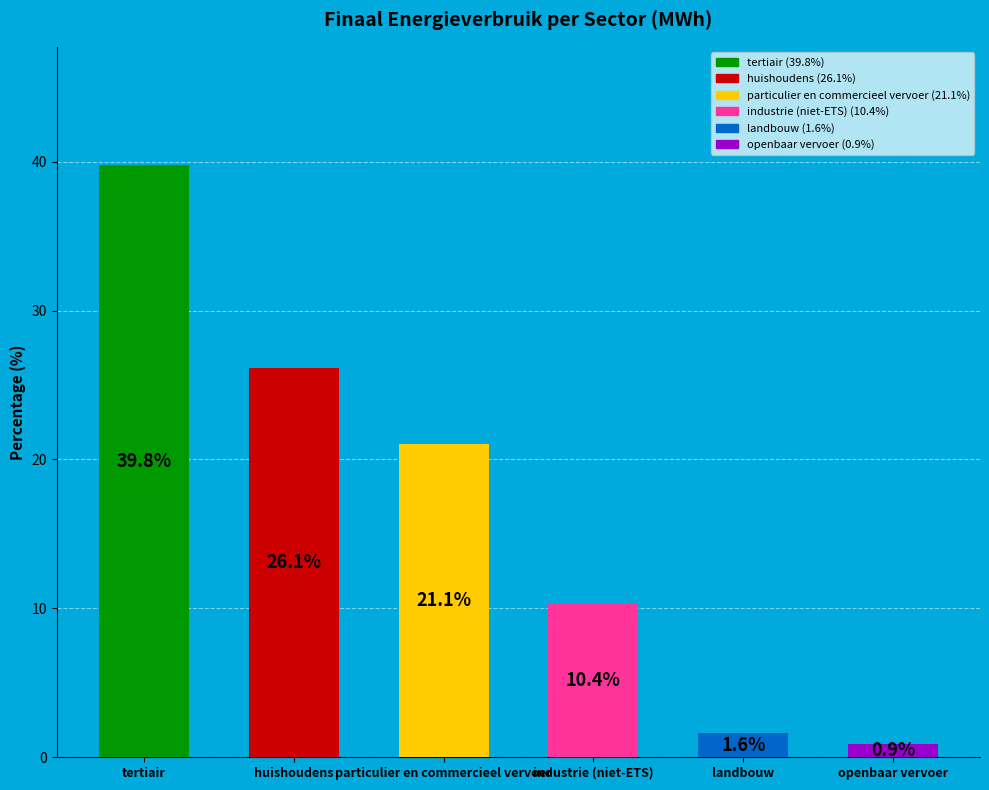

At which category does the chart reach its minimum across all series?

openbaar vervoer